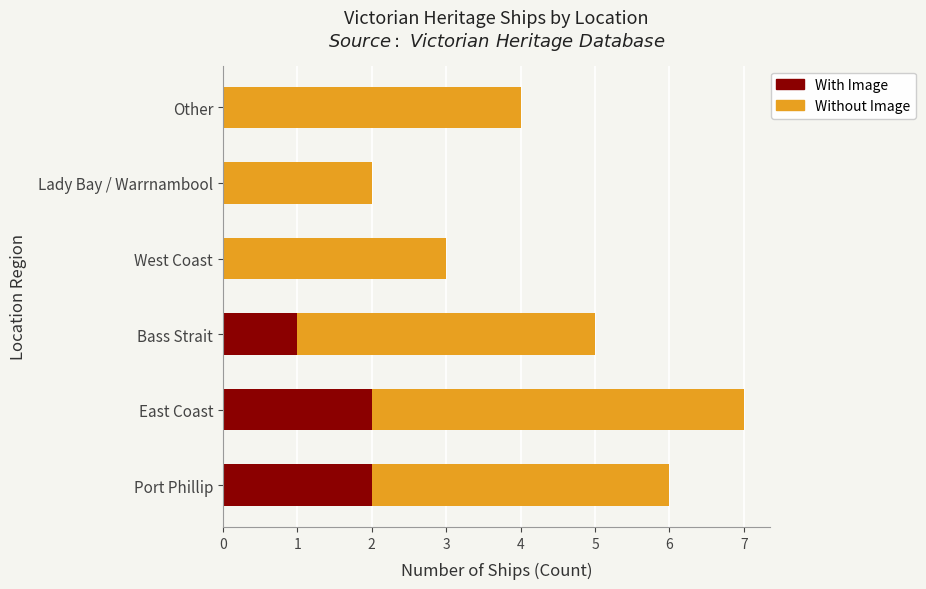

What is the sum of all With Image values?

5